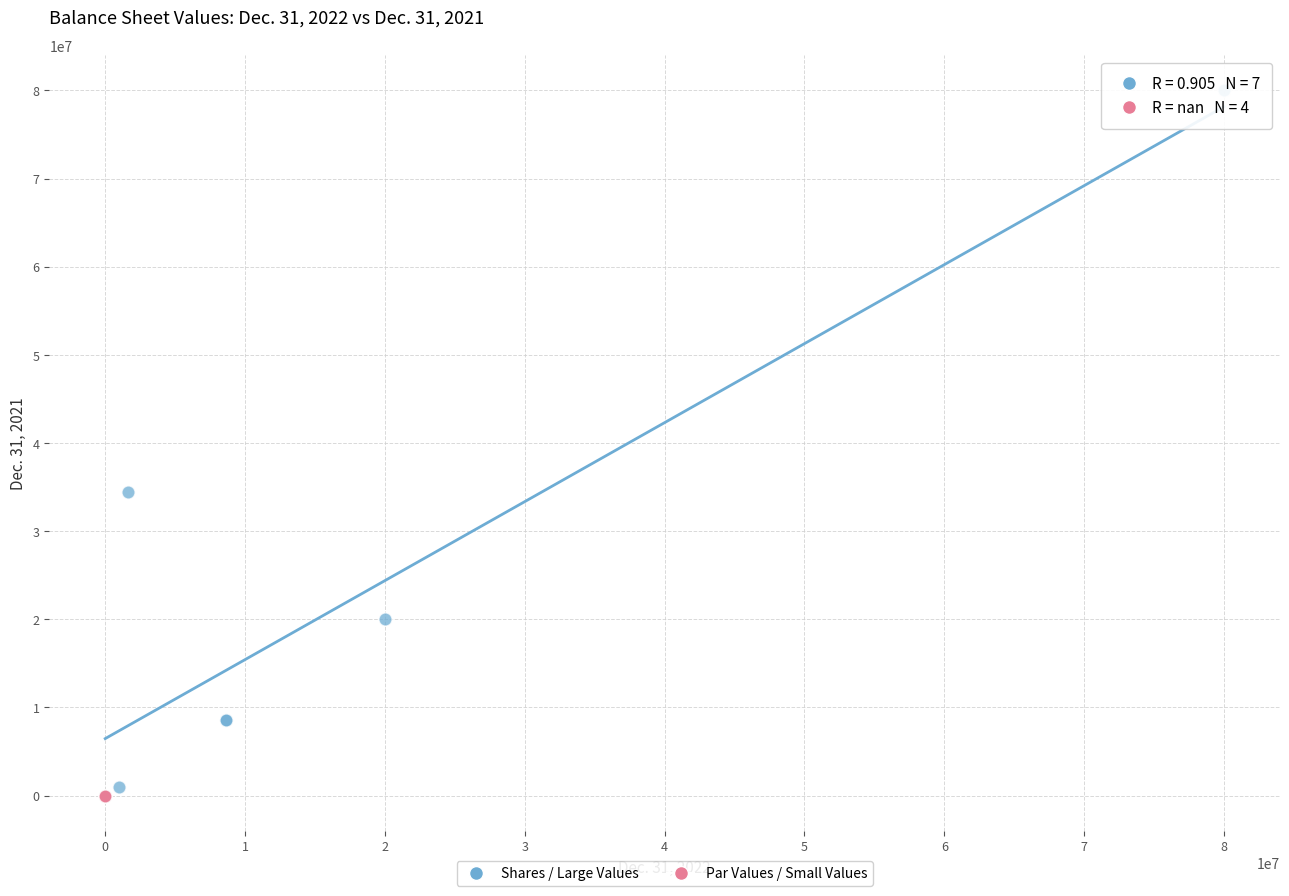

Which series contains the highest Y value?

Shares / Large Values